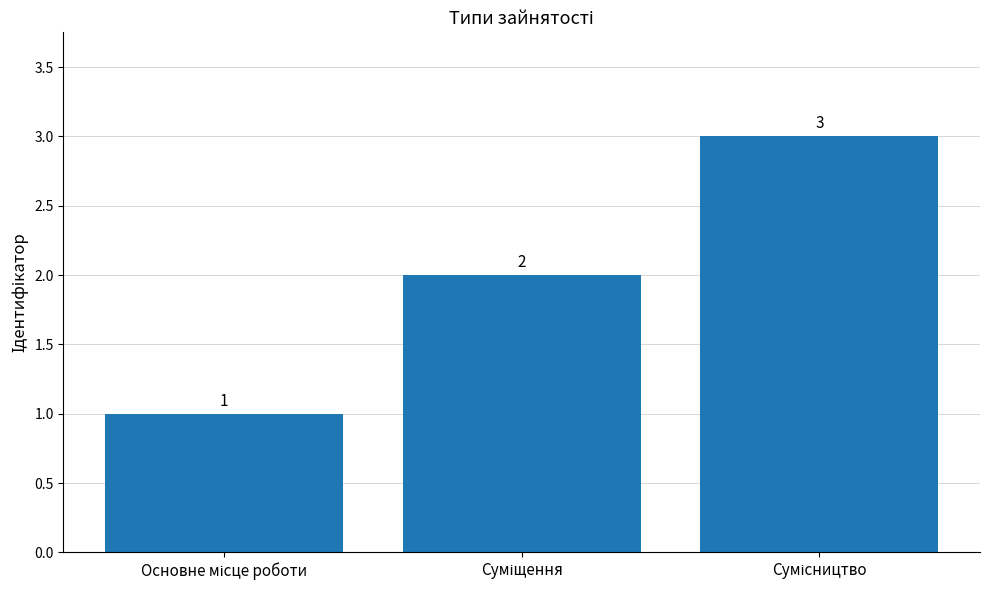

What is the sum of all values?

6